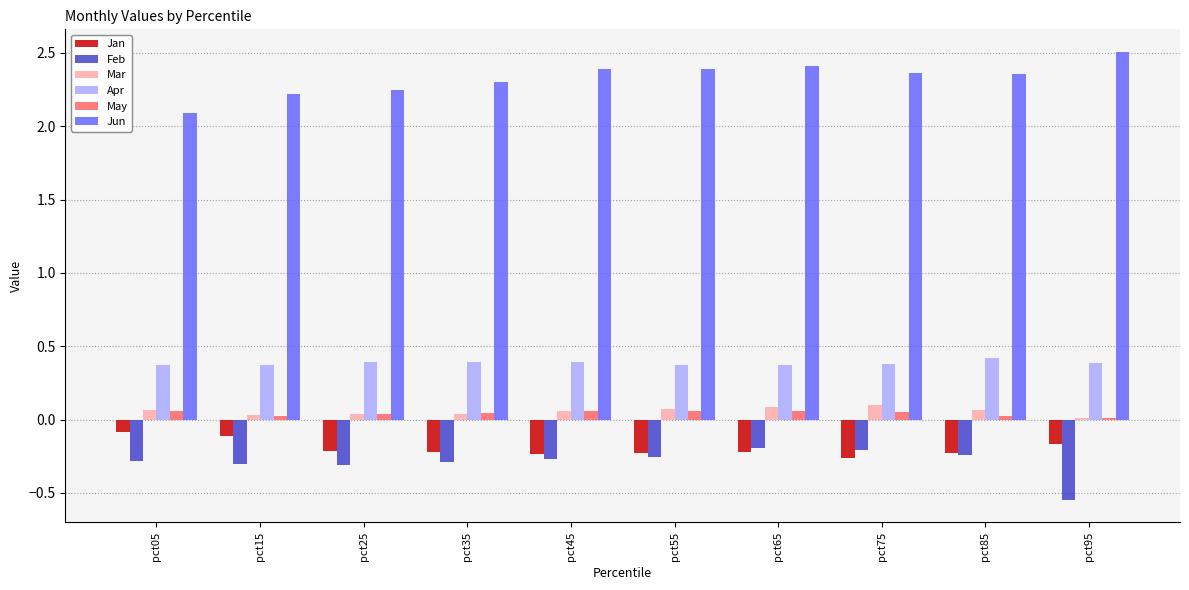

Is it true that Jun equals 0.8 at pct25?

False